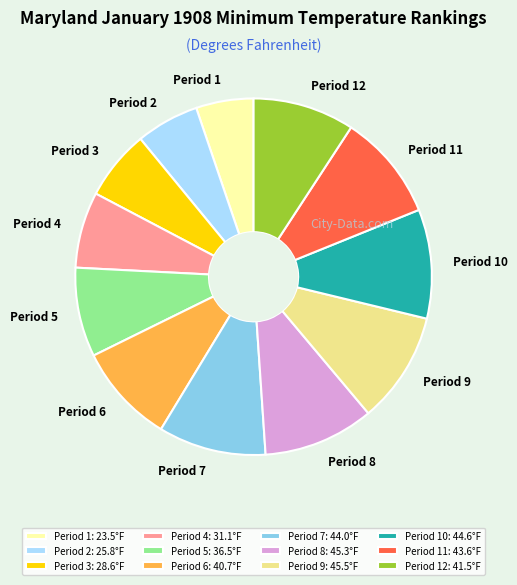

Which has a higher value, Period 7: 44.0°F or Period 5: 36.5°F?

Period 7: 44.0°F